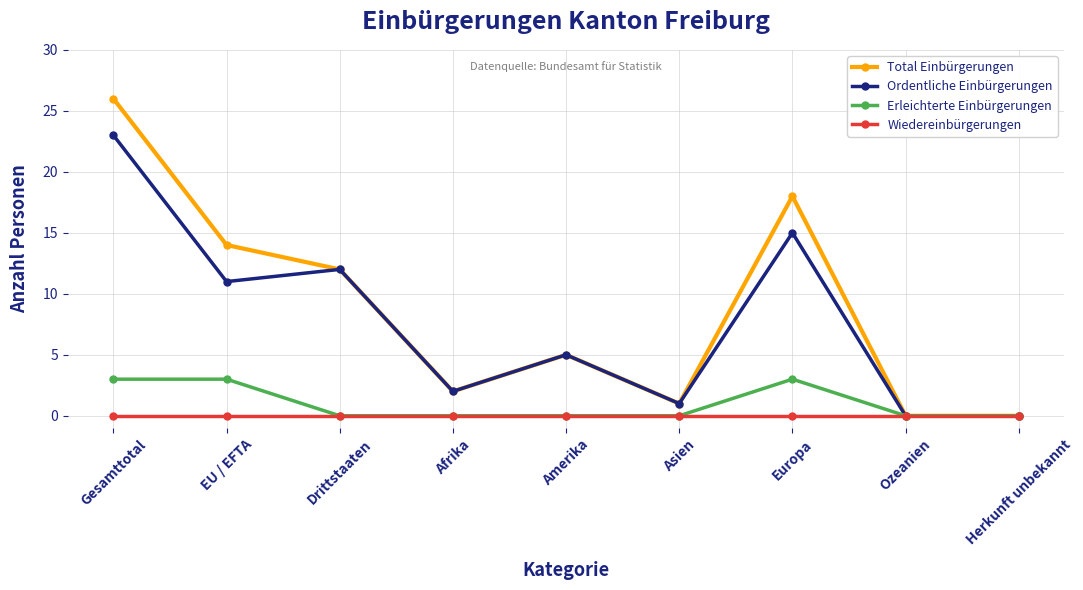

Reading right to left, what are all the values shown in this chart?

Total Einbürgerungen: 0	0	18	1	5	2	12	14	26
Ordentliche Einbürgerungen: 0	0	15	1	5	2	12	11	23
Erleichterte Einbürgerungen: 0	0	3	0	0	0	0	3	3
Wiedereinbürgerungen: 0	0	0	0	0	0	0	0	0